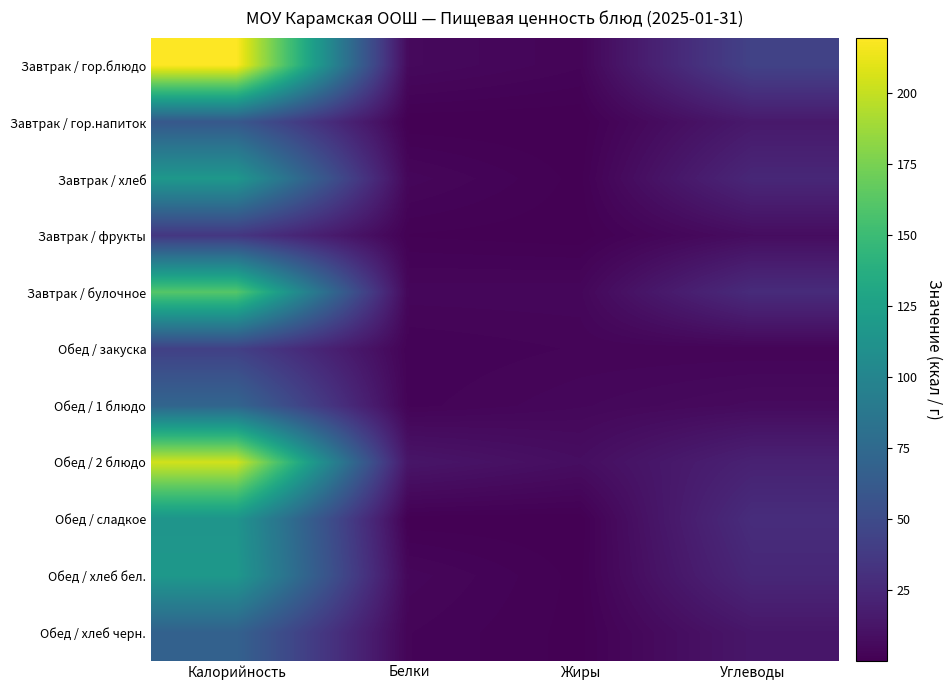

Reading left to right, list all the values displayed in this chart.

Завтрак / гор.блюдо: Калорийность=219.5	Белки=5.4	Жиры=2.8	Углеводы=43.3
Завтрак / гор.напиток: Калорийность=60.5	Белки=0.1	Жиры=0.0	Углеводы=15.0
Завтрак / хлеб: Калорийность=116.9	Белки=4.0	Жиры=0.5	Углеводы=24.1
Завтрак / фрукты: Калорийность=35.0	Белки=0.8	Жиры=0.2	Углеводы=7.5
Завтрак / булочное: Калорийность=161.3	Белки=4.0	Жиры=4.1	Углеводы=27.2
Обед / закуска: Калорийность=42.0	Белки=1.7	Жиры=2.7	Углеводы=2.7
Обед / 1 блюдо: Калорийность=71.6	Белки=2.2	Жиры=4.2	Углеводы=6.3
Обед / 2 блюдо: Калорийность=204.0	Белки=12.6	Жиры=8.0	Углеводы=20.4
Обед / сладкое: Калорийность=114.0	Белки=0.2	Жиры=0.1	Углеводы=28.1
Обед / хлеб бел.: Калорийность=116.9	Белки=4.0	Жиры=0.5	Углеводы=24.1
Обед / хлеб черн.: Калорийность=68.3	Белки=2.6	Жиры=0.5	Углеводы=13.4